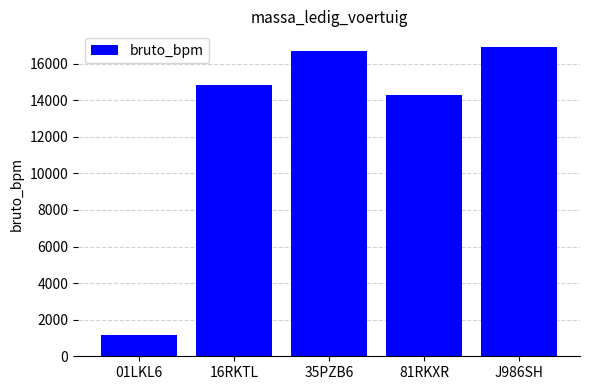

How many data points are less than 14804?

2